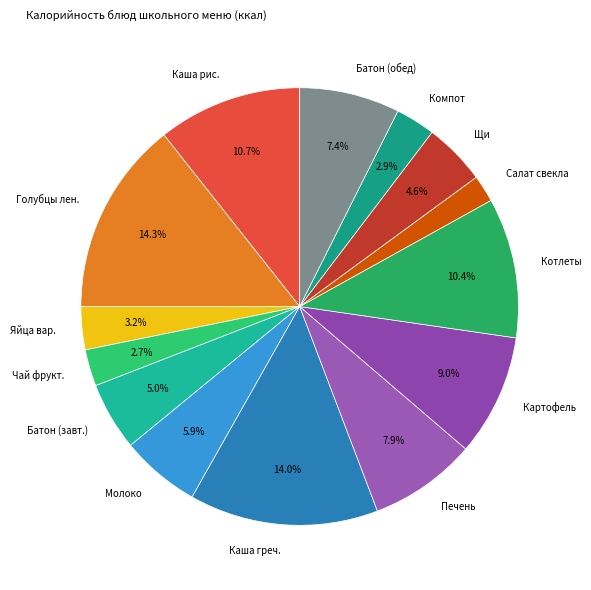

Between Батон (обед) and Печень, which is larger?

Печень